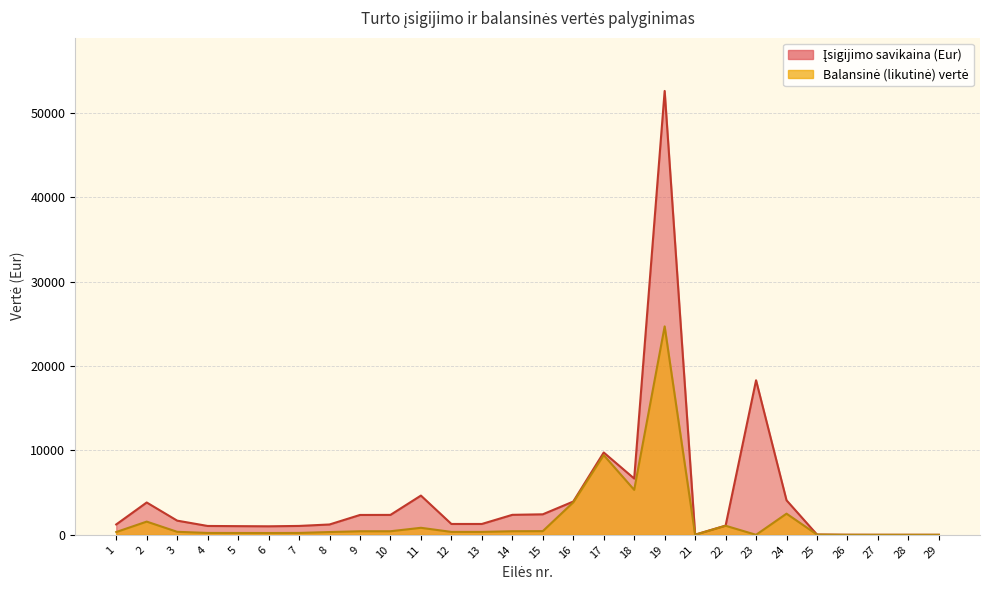

True or false: Balansinė (likutinė) vertė has a value of 738.4 at 10.

False